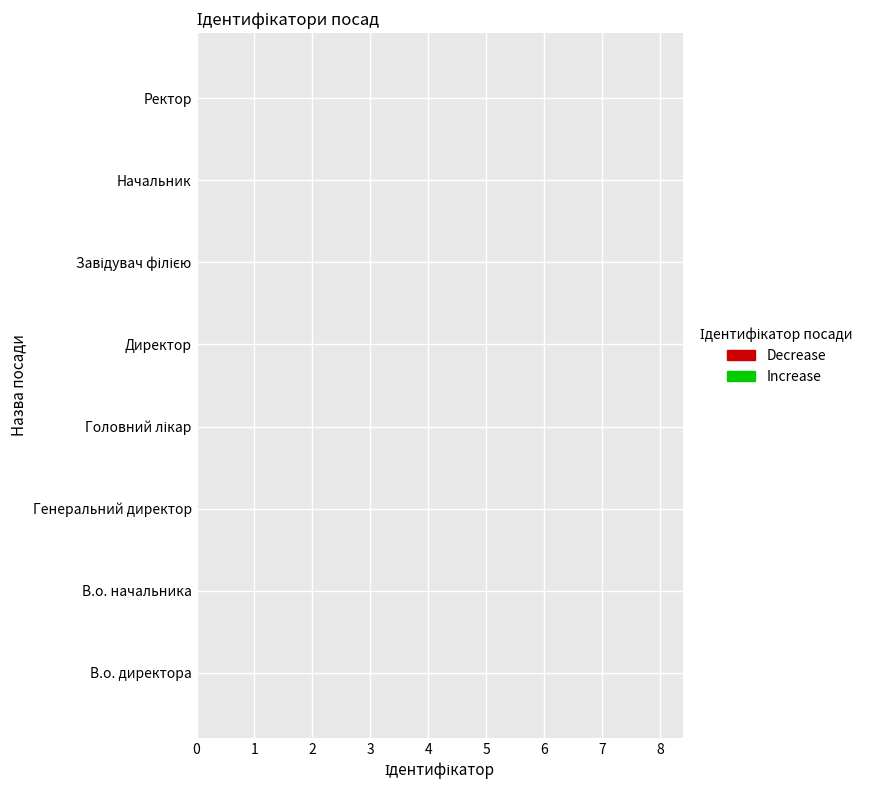

What position from the right is Начальник?

2